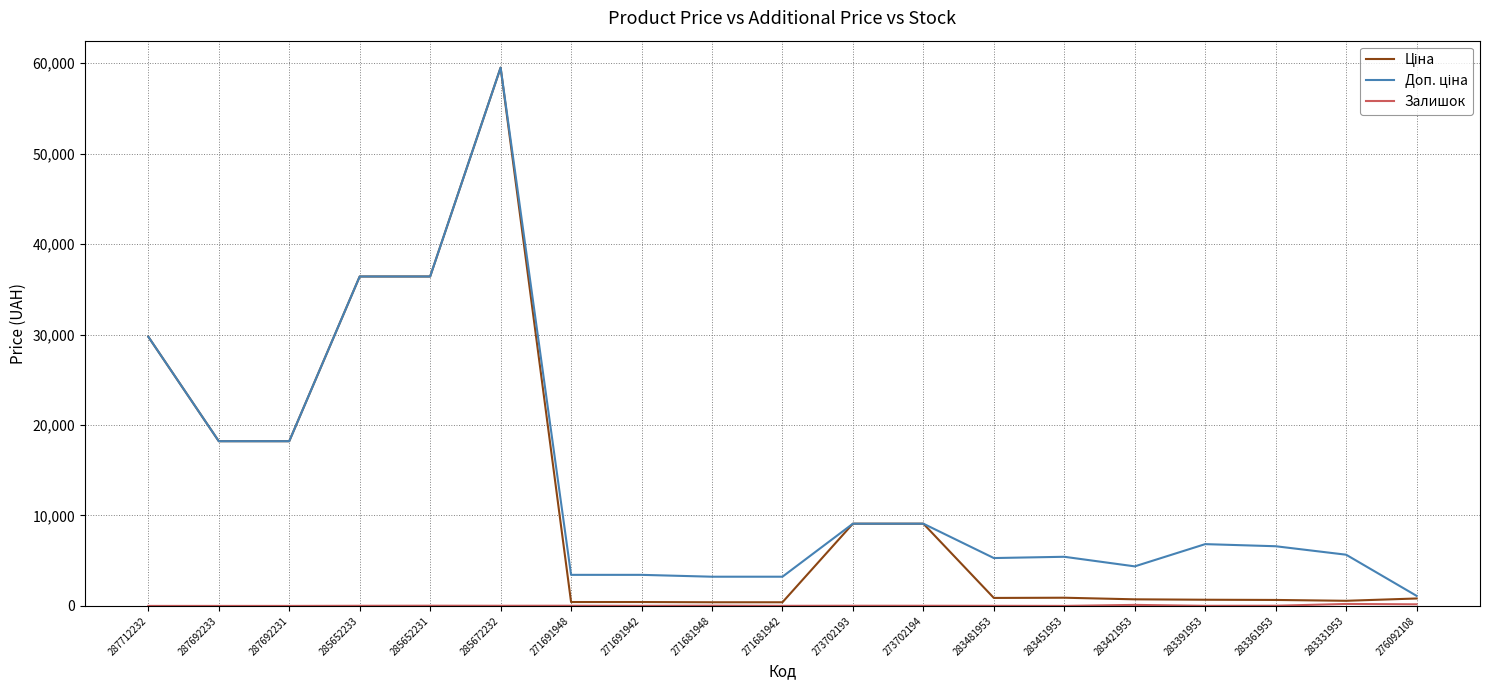

True or false: Доп. ціна and Залишок cross at least once.

False